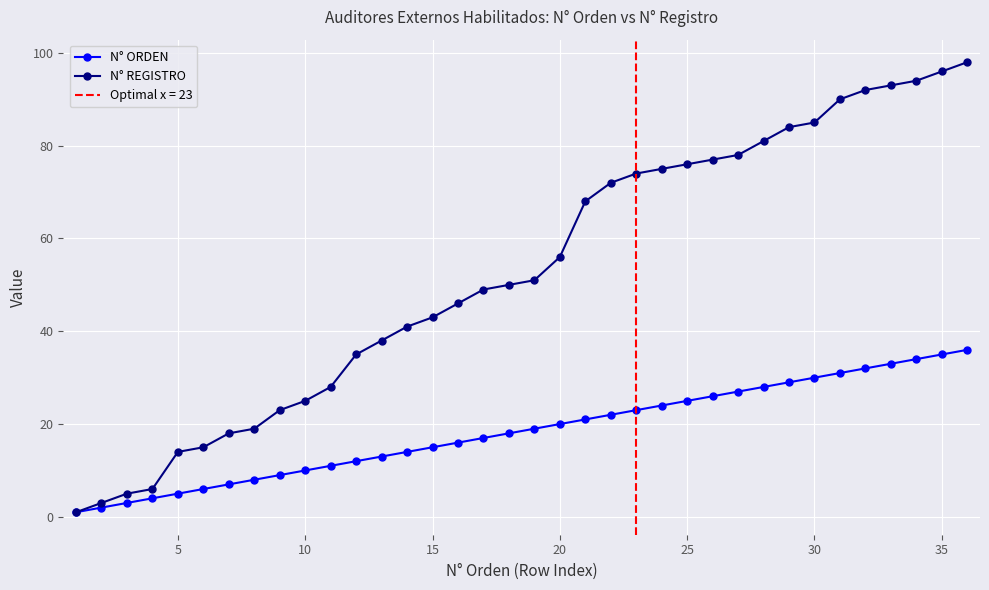

What is the difference between the maximum and minimum values in the N° ORDEN series?

35